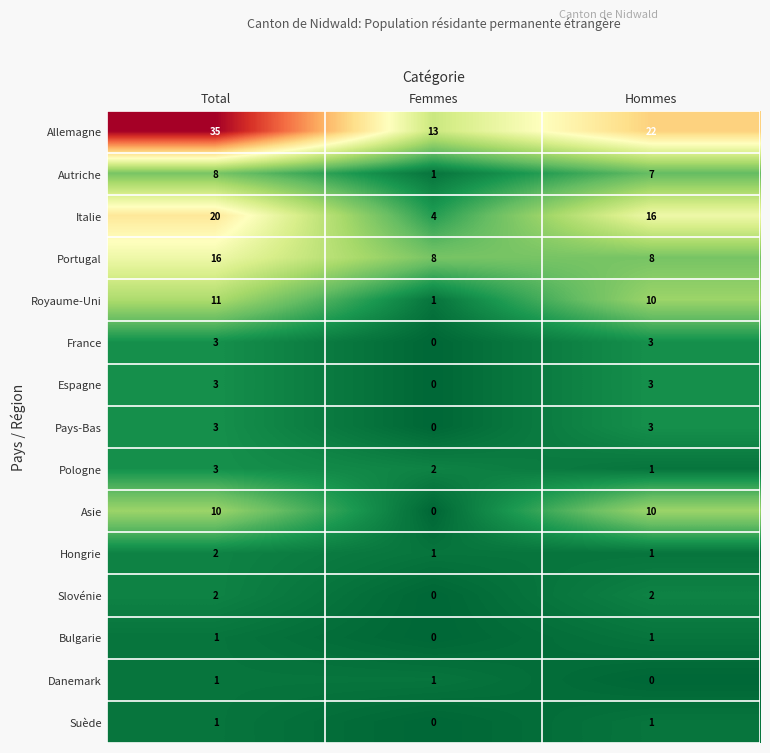

What is the spread (max minus min) of values at Total?

34